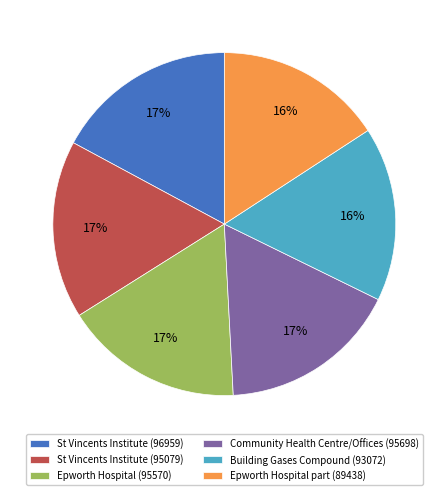

To the nearest percent, what is the difference between the largest and smallest slice percentages?

1%